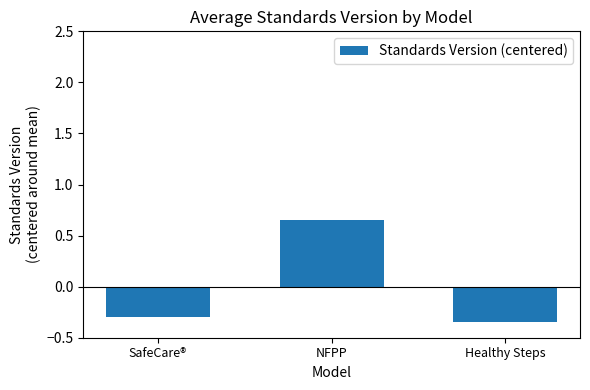

Rank the categories by value from lowest to highest.

Healthy Steps, SafeCare®, NFPP